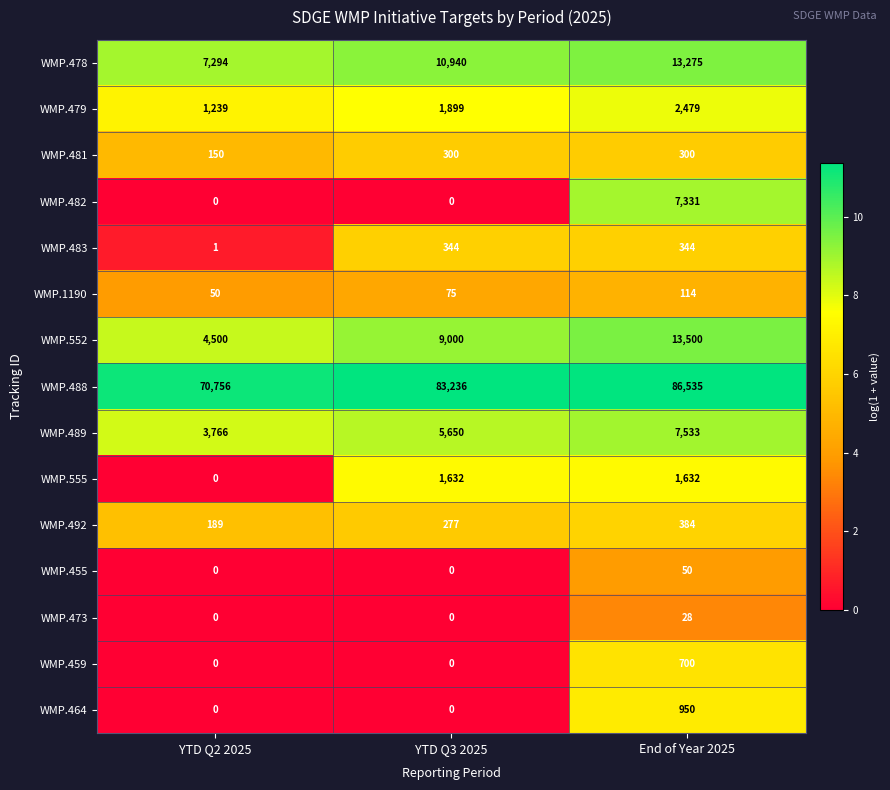

What is the approximate value of WMP.479 at End of Year 2025, to the nearest 10?

2480